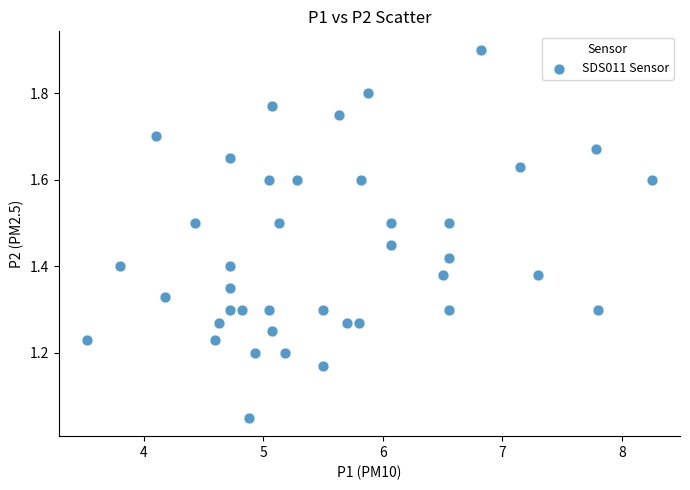

What is the range of X values (max minus min)?

4.7